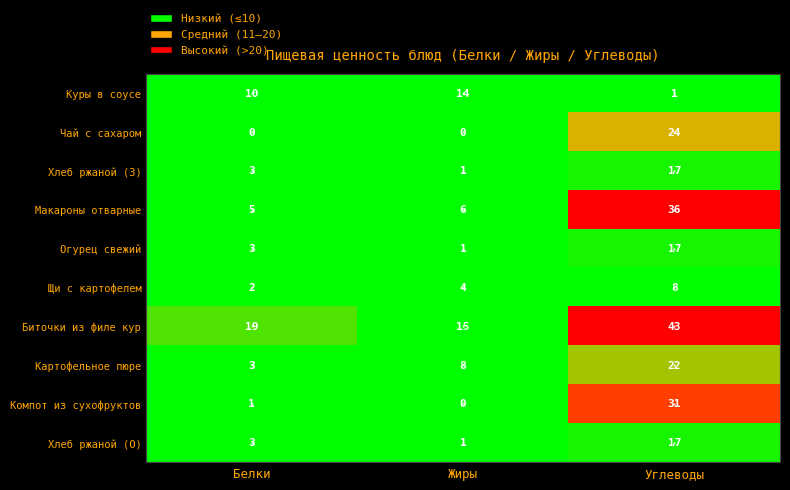

What is the maximum value shown in the chart?

43